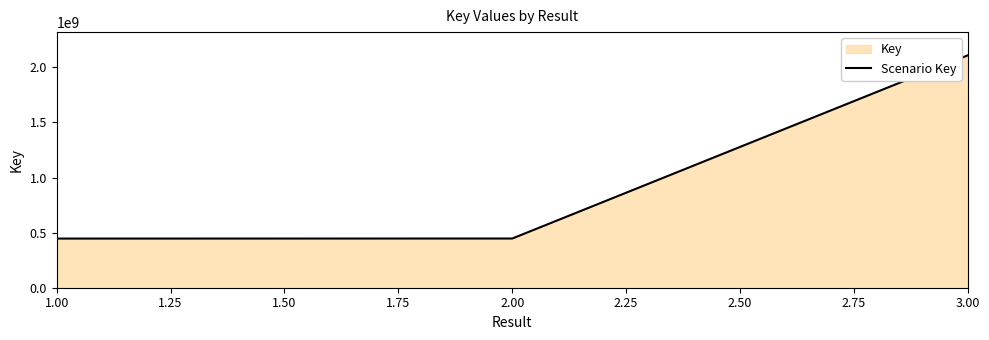

Approximately how many times larger is the value at 2.00 compared to 1.00?

1.0